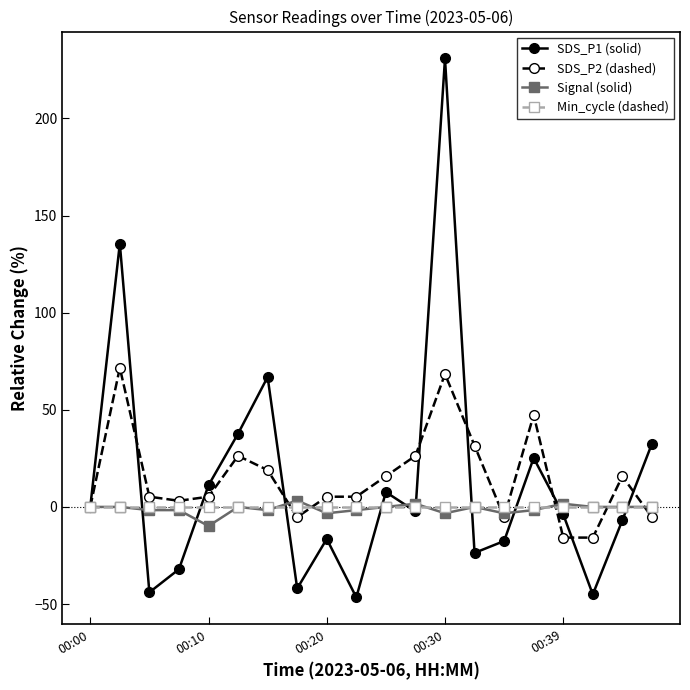

What is the maximum value for SDS_P2 (dashed)?

71.6